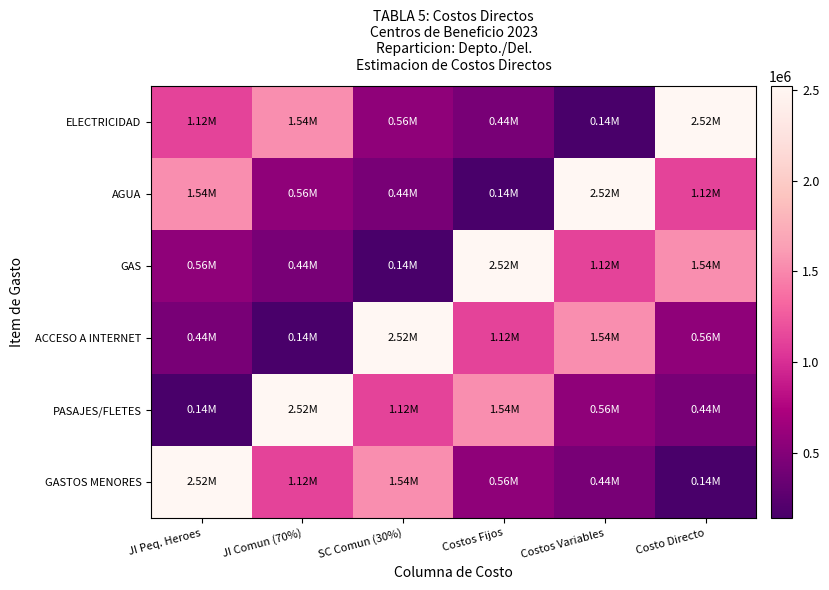

Rank the series by their maximum value, from lowest to highest.

ELECTRICIDAD, AGUA, GAS, ACCESO A INTERNET, PASAJES/FLETES, GASTOS MENORES